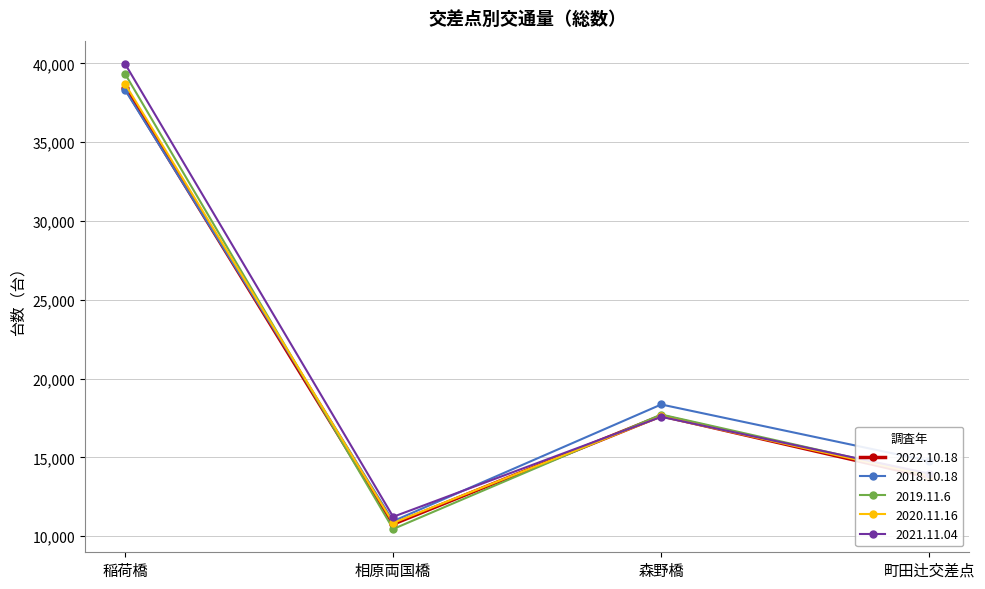

True or false: 2020.11.16 and 2018.10.18 cross at least once.

True